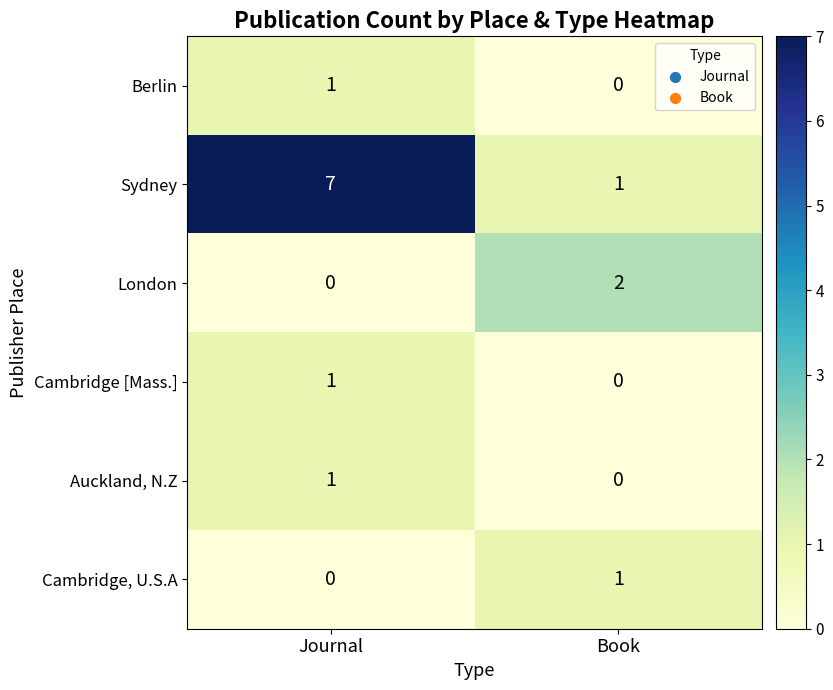

Count the number of data series in this chart.

6